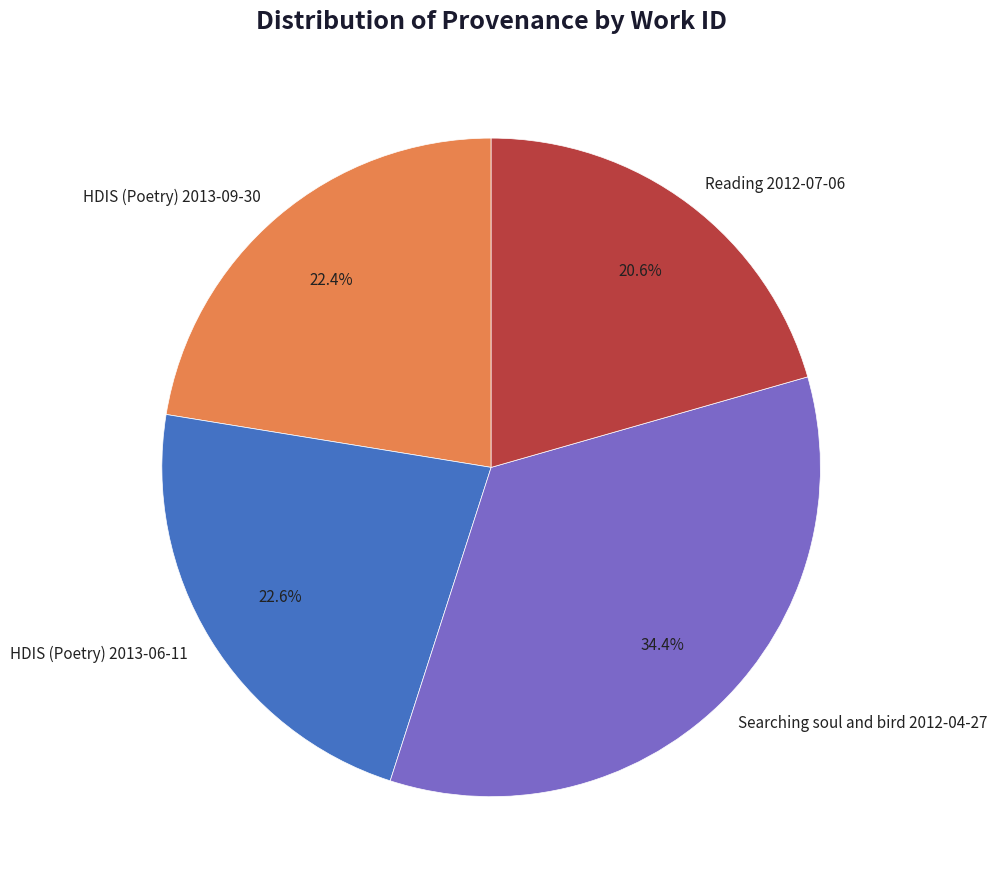

How much of the chart is everything except Searching soul and bird 2012-04-27?

65.6%